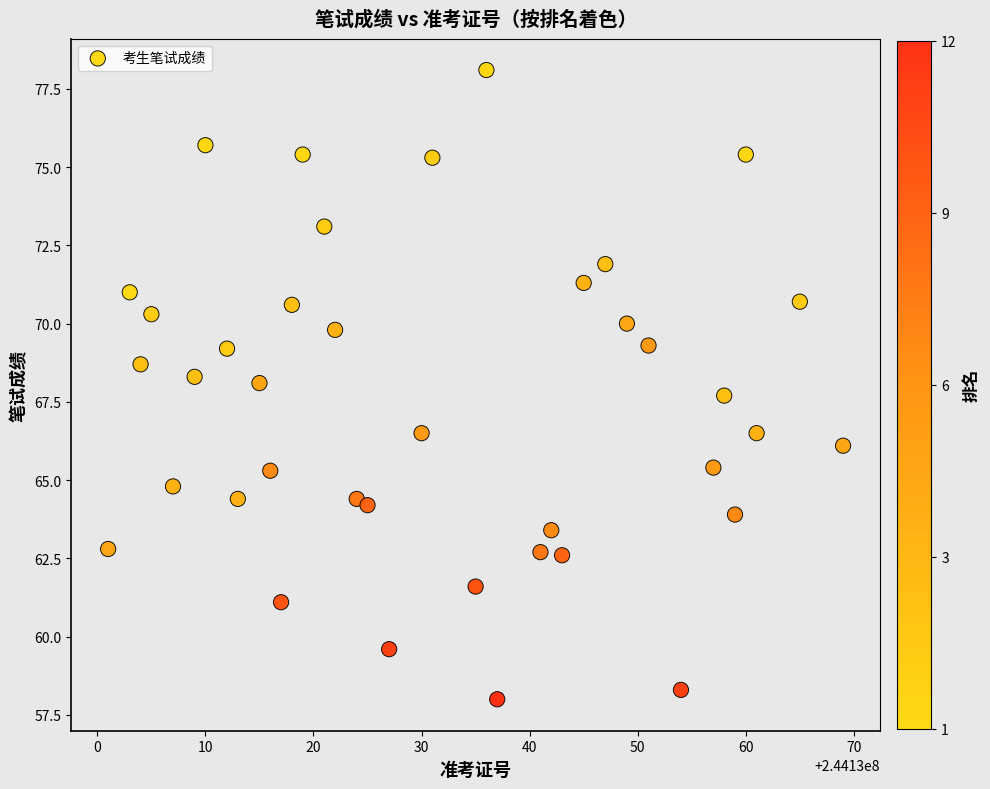

What is the range of X values (max minus min)?

68.0